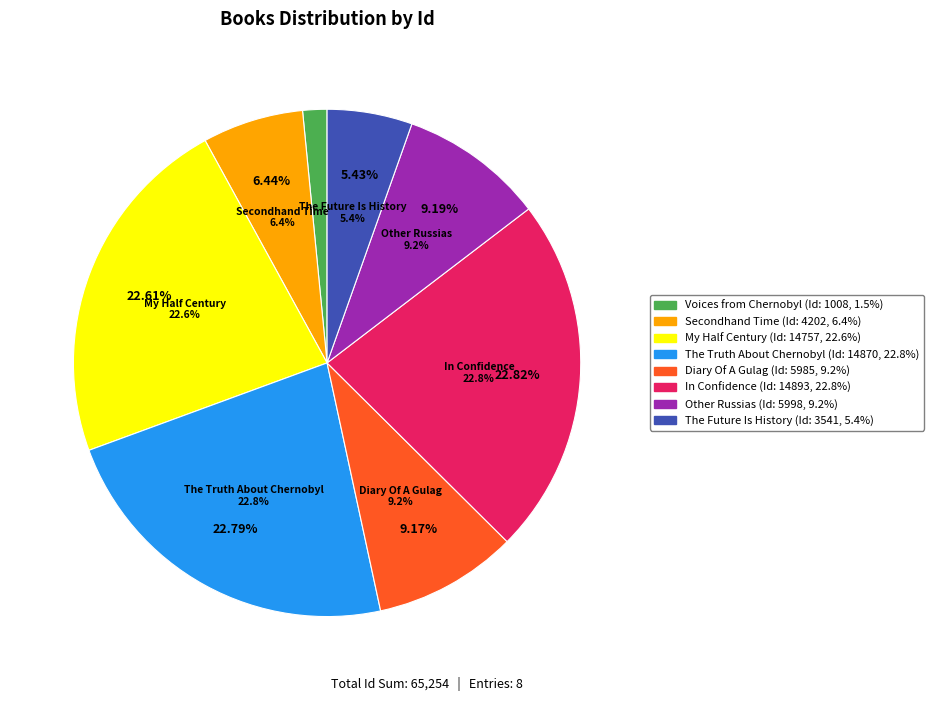

To the nearest percent, what portion does Diary Of A Gulag Prison Guard represent?

9%